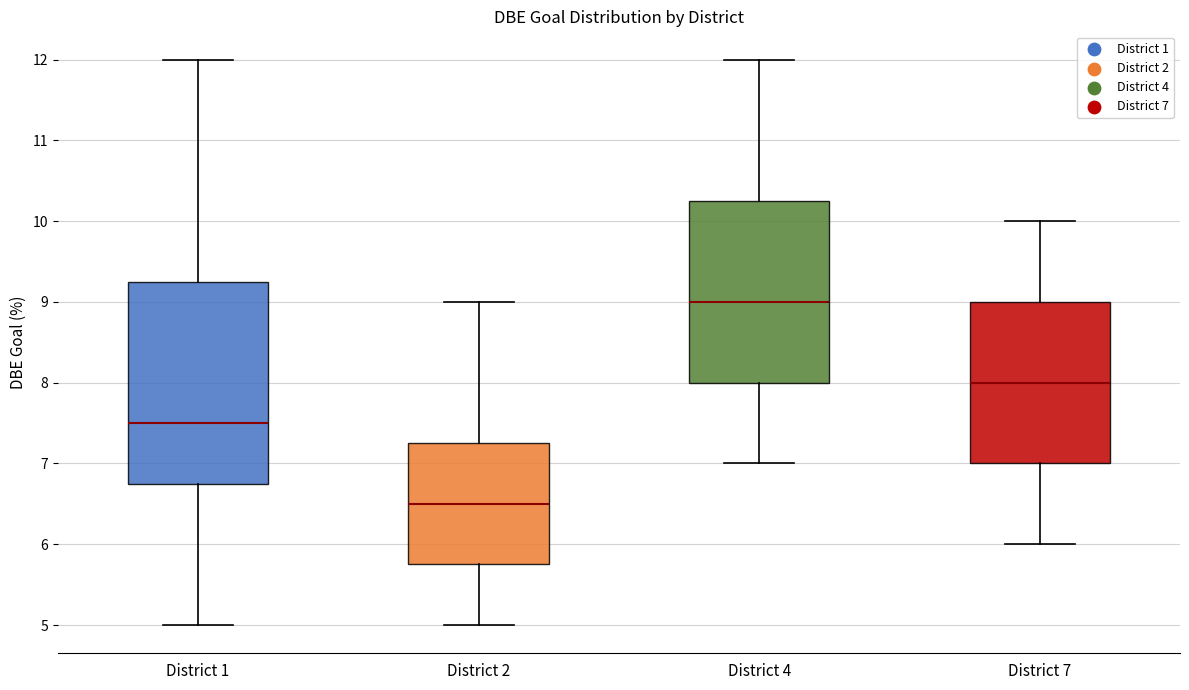

Comparing the boxes themselves (not the whiskers), which one is the tallest?

District 1